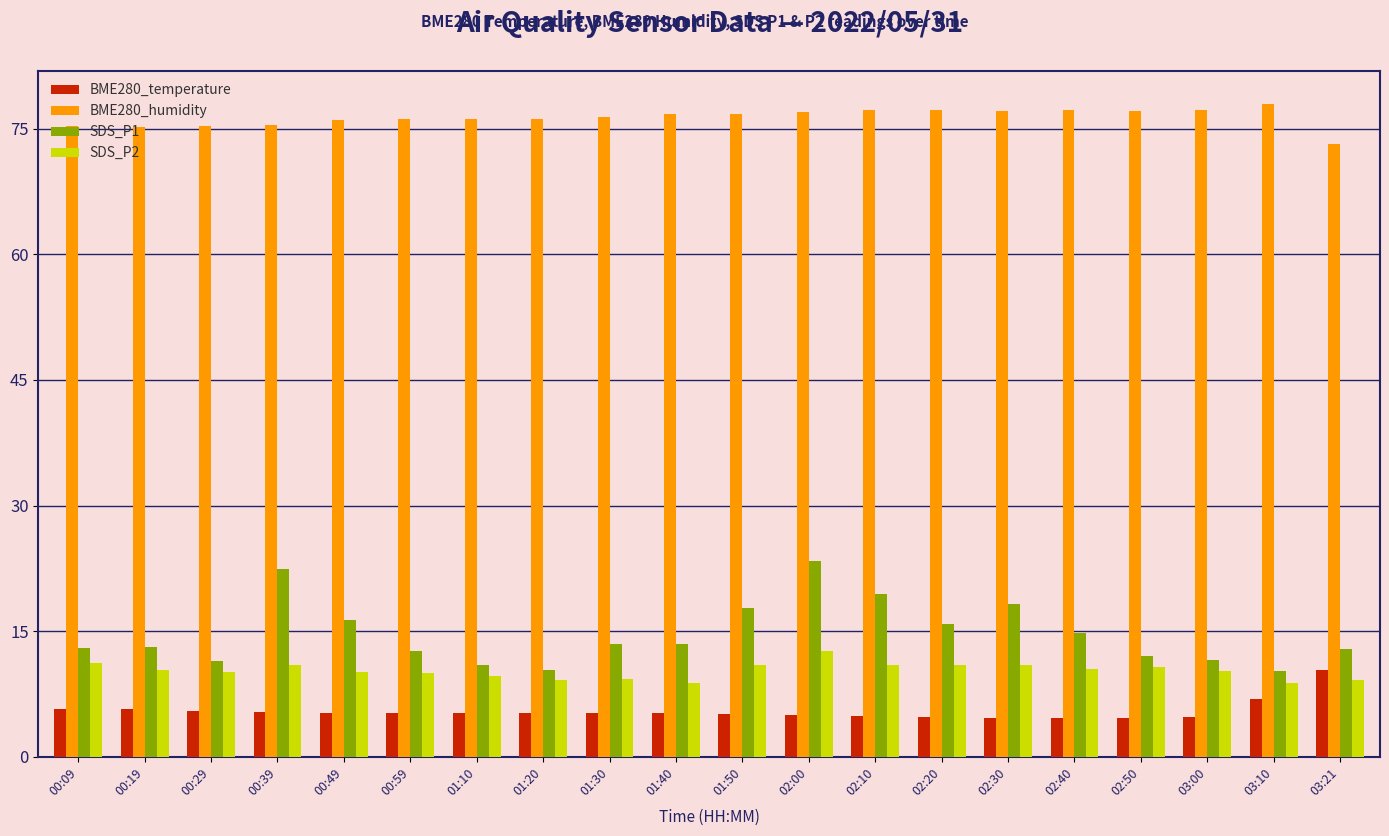

What position from the right is 03:10?

2